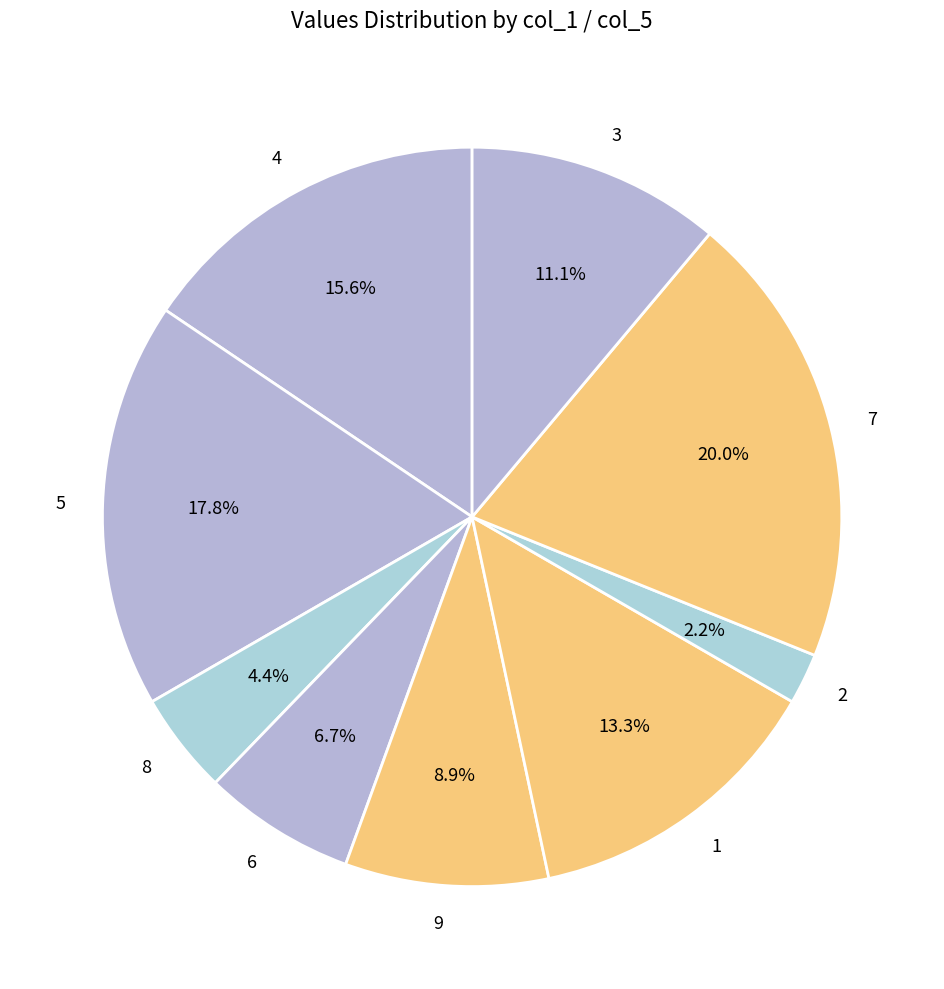

Count the number of slices in the pie.

9